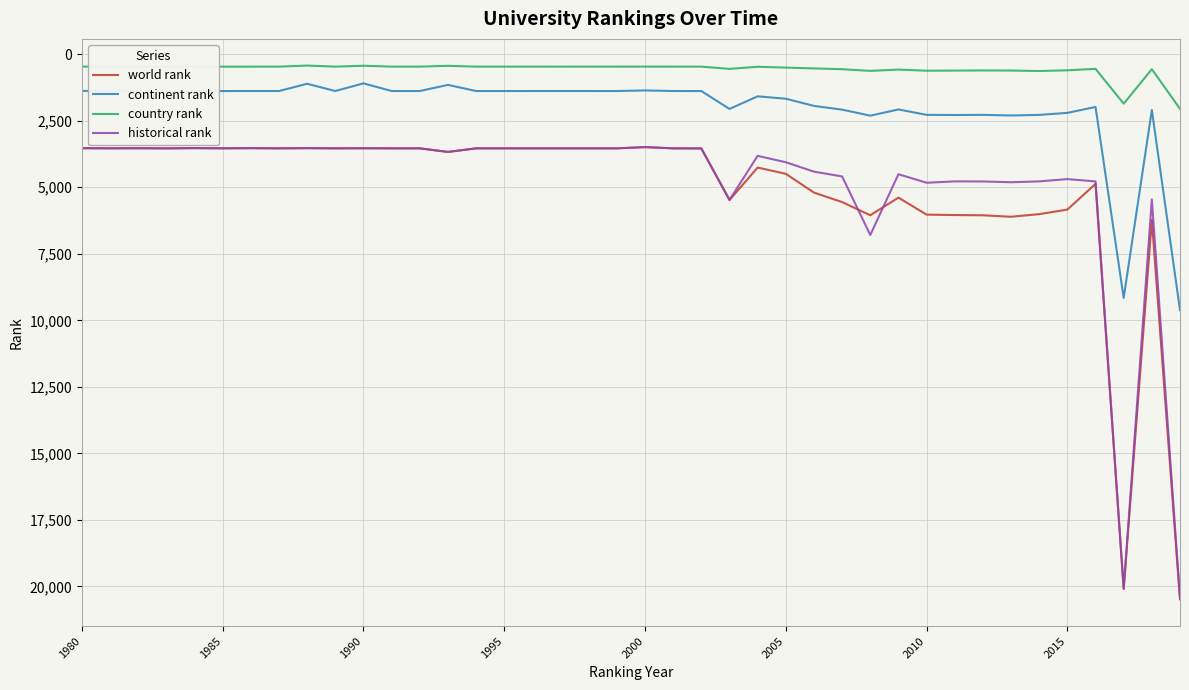

What is the lowest value of the world rank series?

3491.0